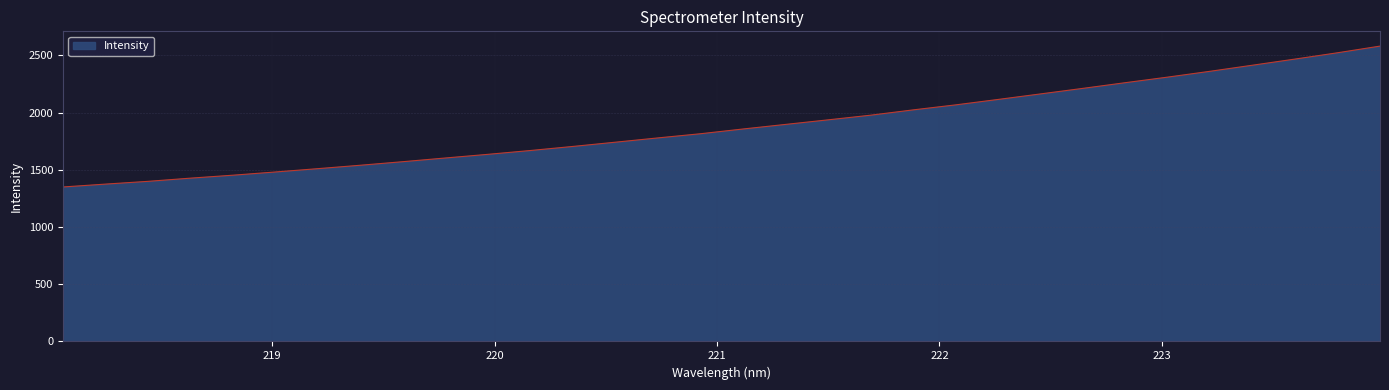

How many distinct data groups are displayed?

1